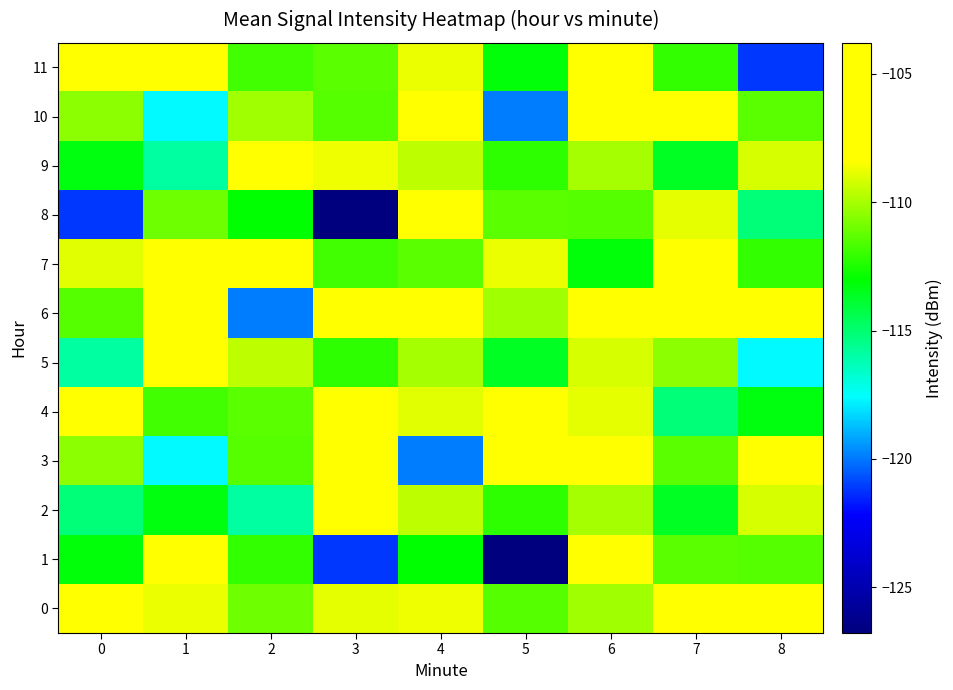

How many series are shown in this chart?

12